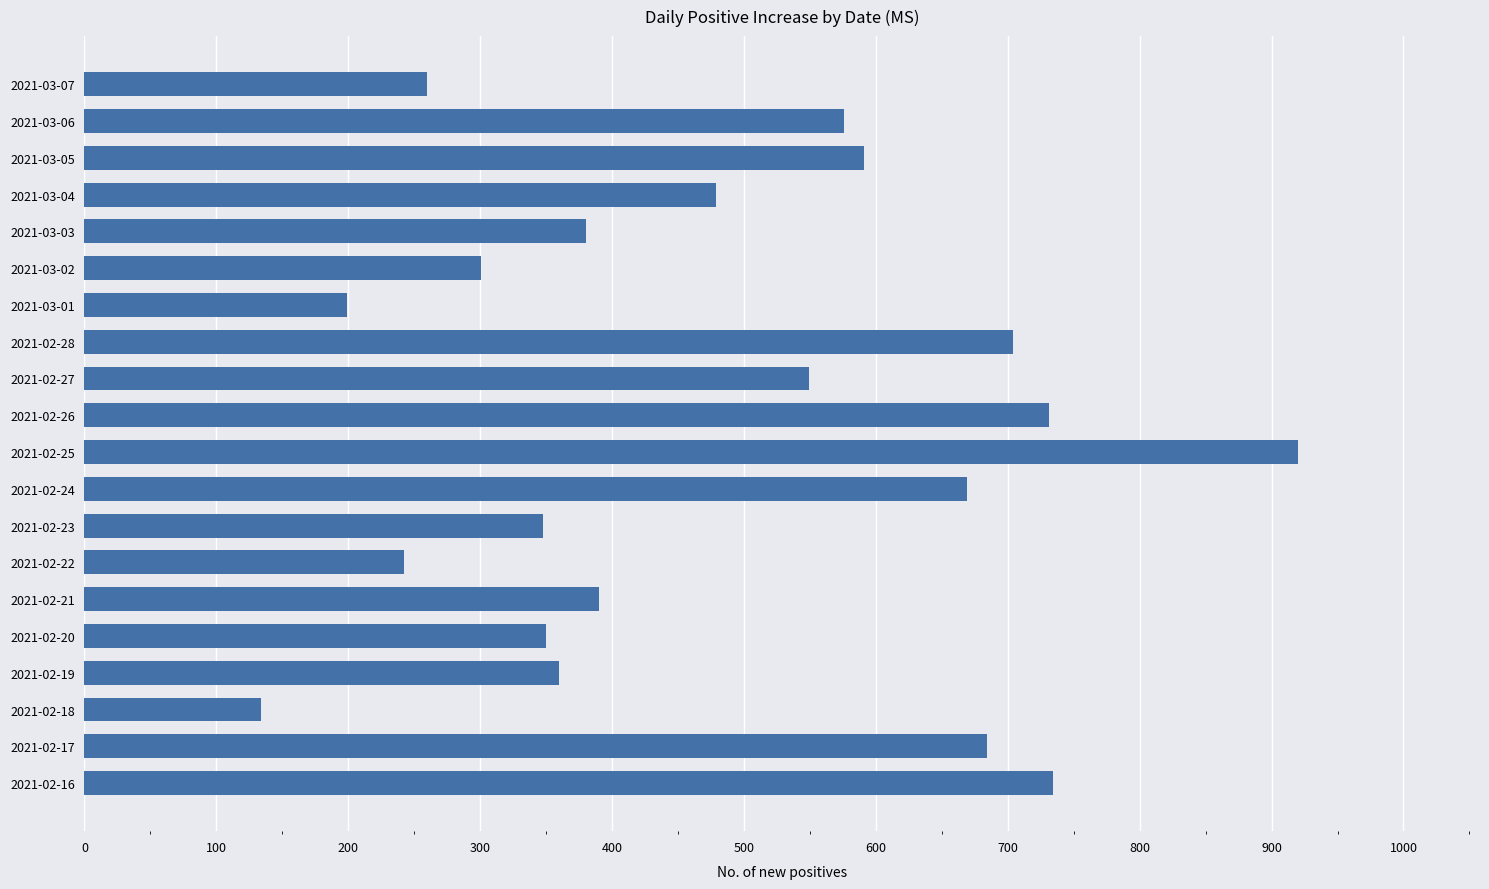

At which label is the value closest to 527?

2021-02-27